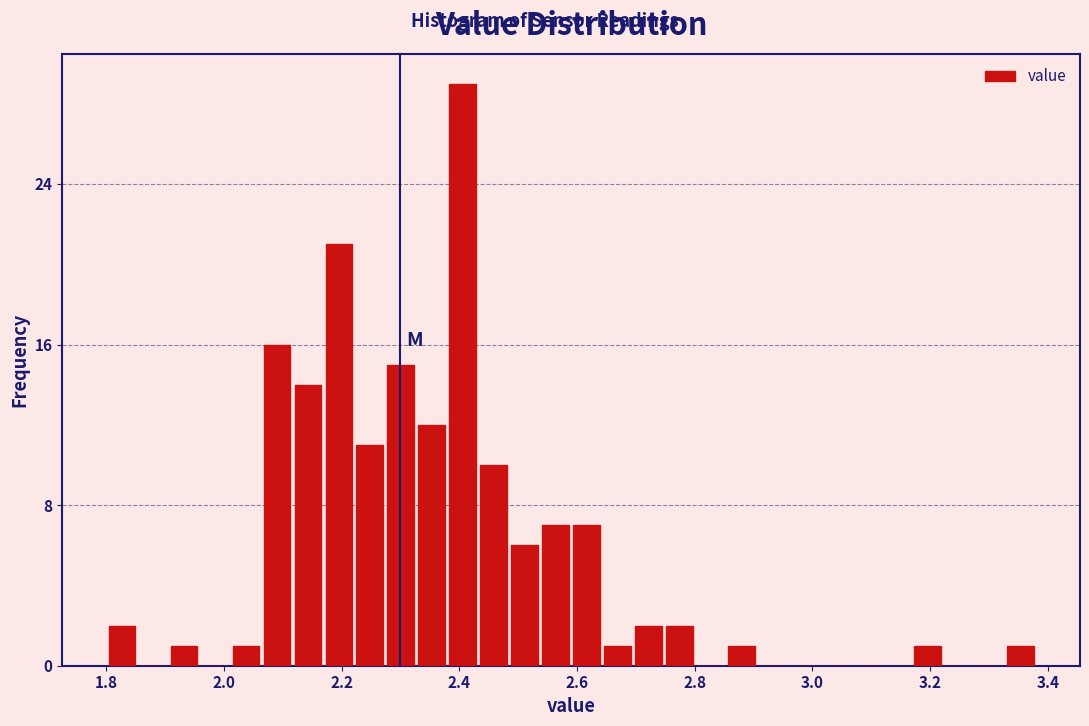

Read against the x-axis, roughly where is the centre of the tallest bar?

2.40